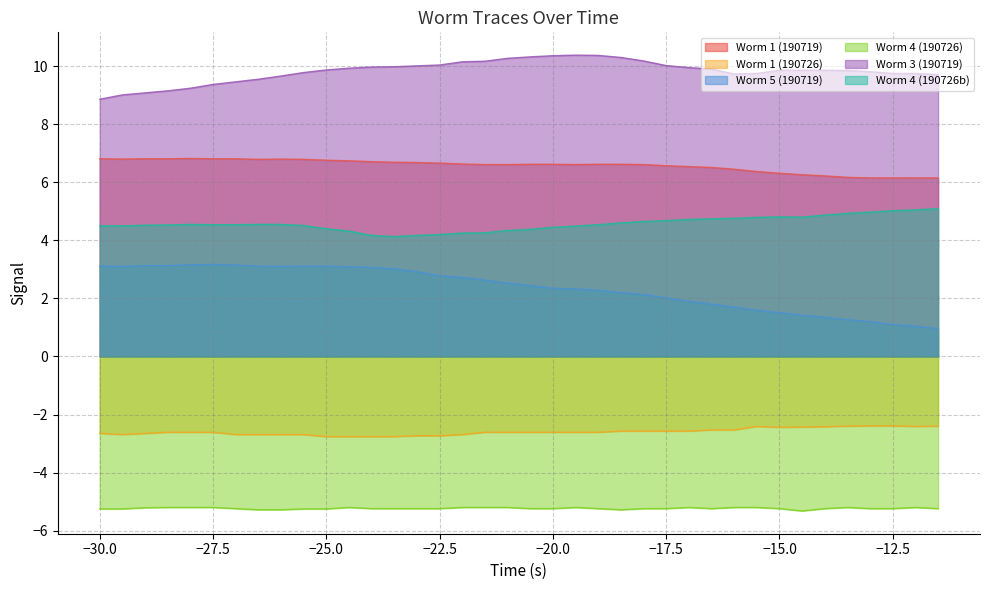

How many lines are shown in the chart?

6